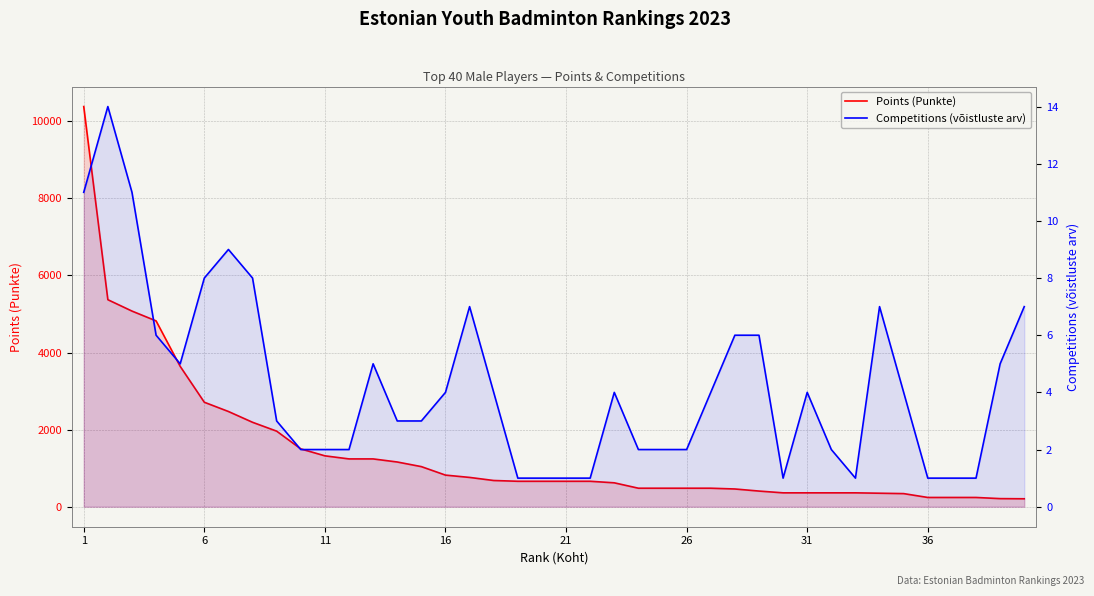

Between 25 and 6, which is larger?

6